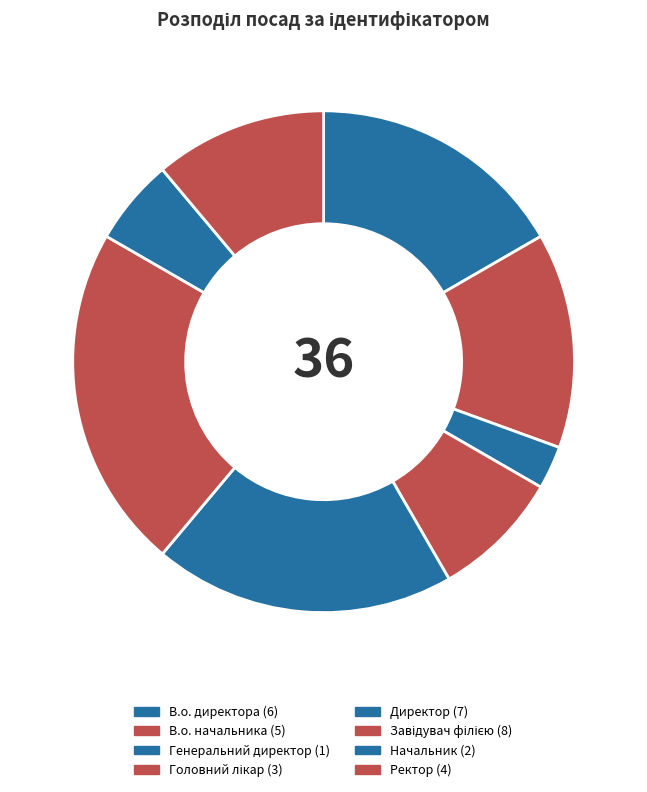

How many segments does this pie chart have?

8